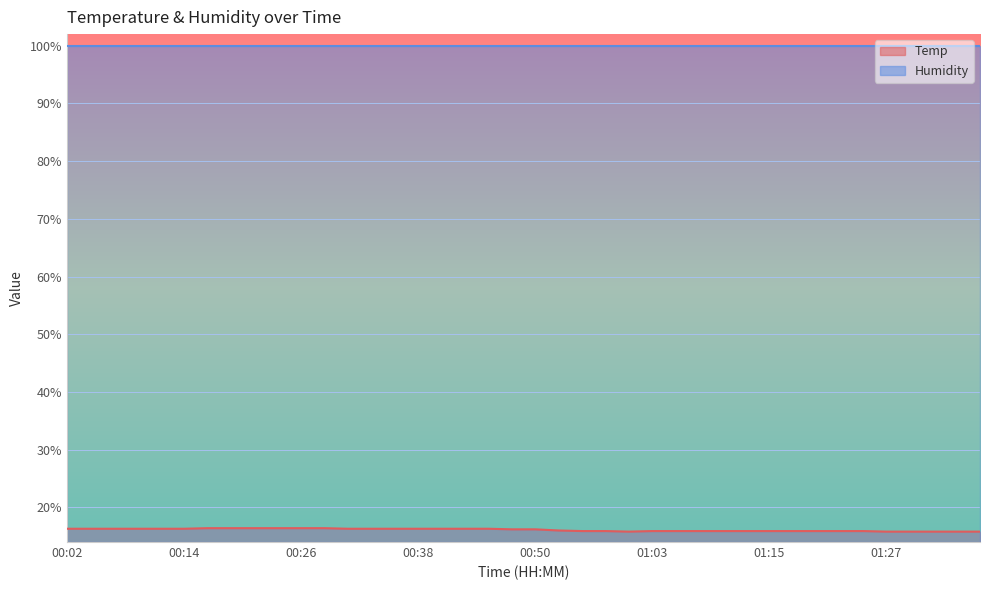

The chart shows a value of 16.3 at 00:11. True or false?

True